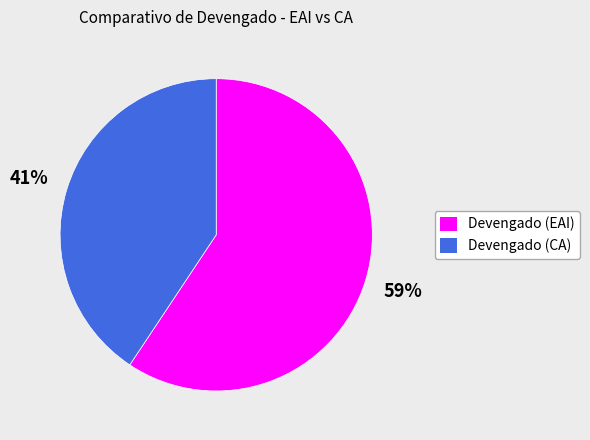

Approximately how many times larger is the value at Devengado (CA) compared to Devengado (EAI)?

0.7